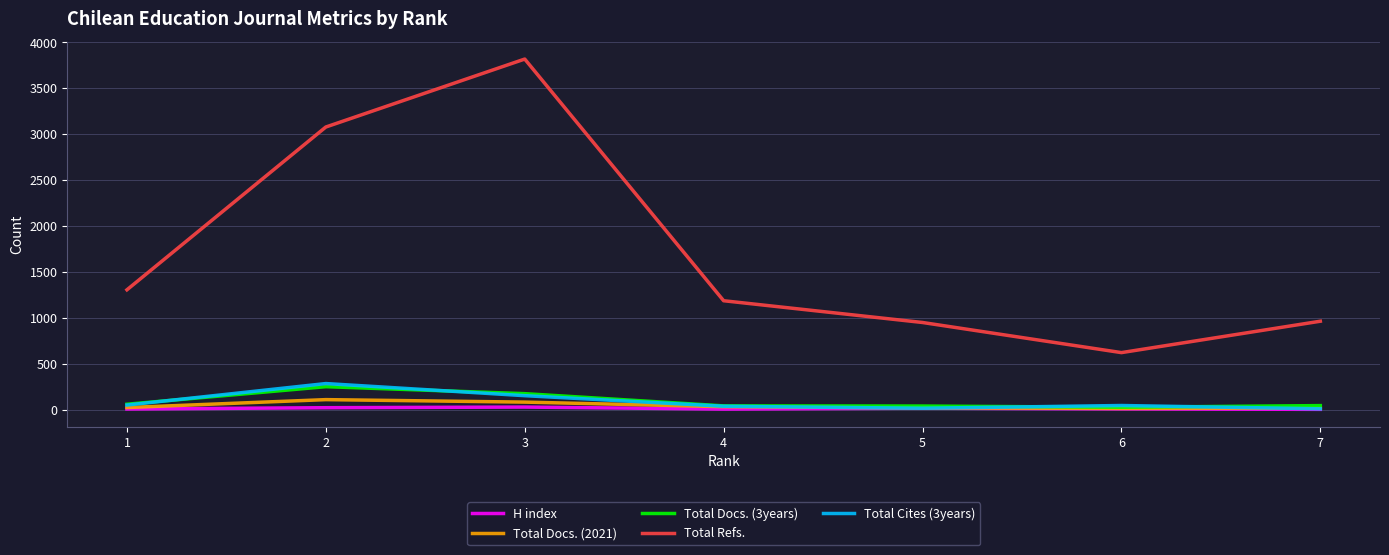

True or false: Total Refs. and H index cross at least once.

False